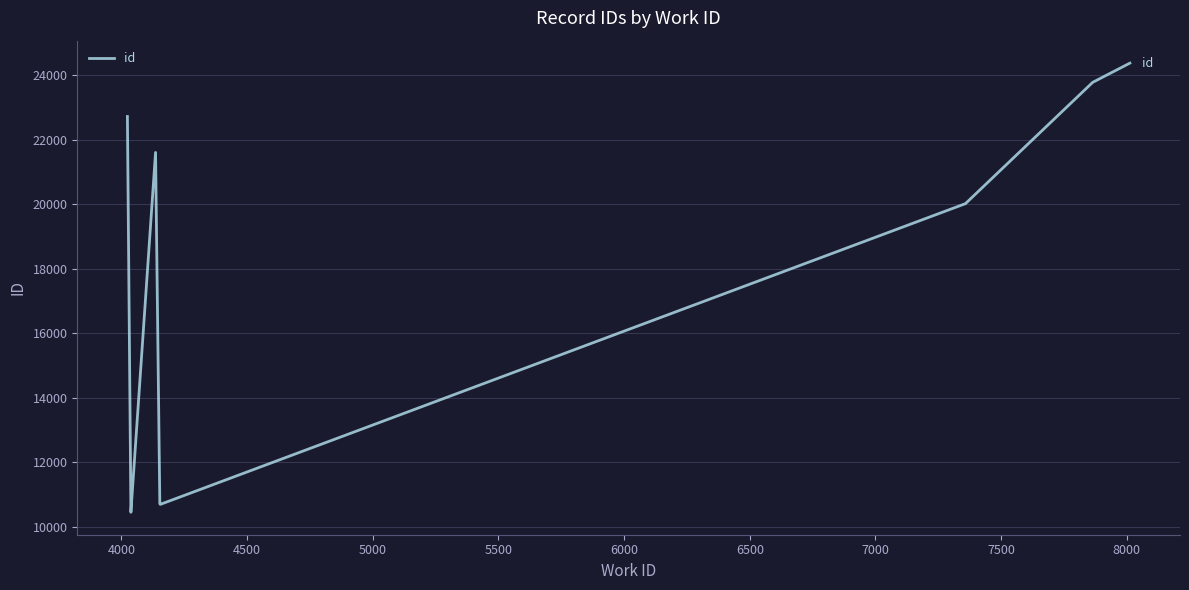

What is the value of the 10th point from the left?

24374